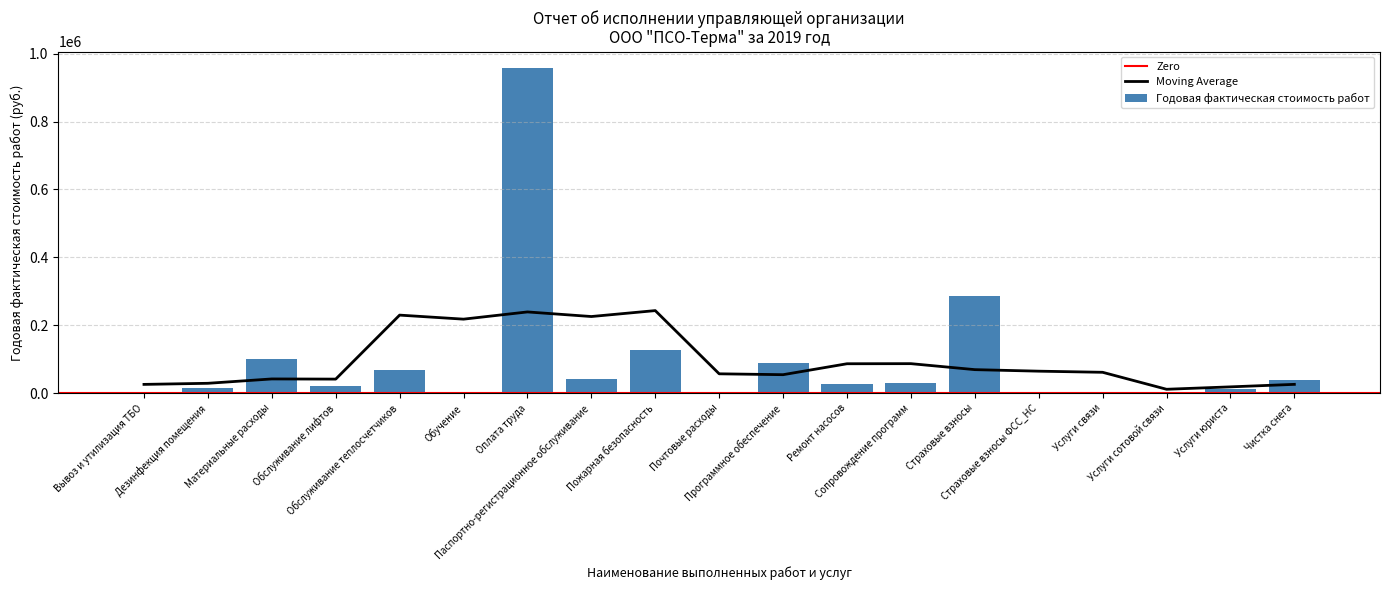

Read the value at Пожарная безопасность.

126366.0